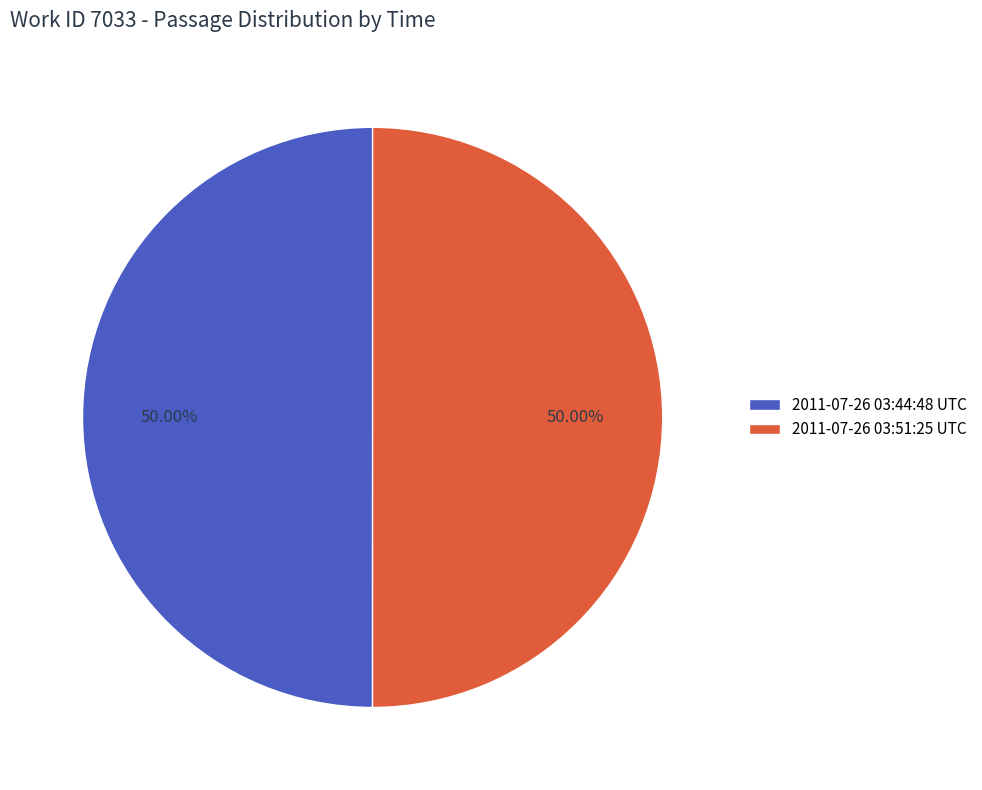

Is the sum of 2011-07-26 03:51:25 UTC and 2011-07-26 03:44:48 UTC greater than half?

Yes